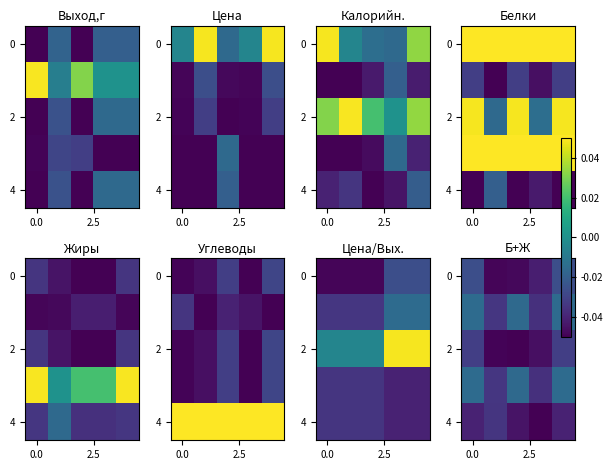

At which label does row_4 reach its minimum?

3